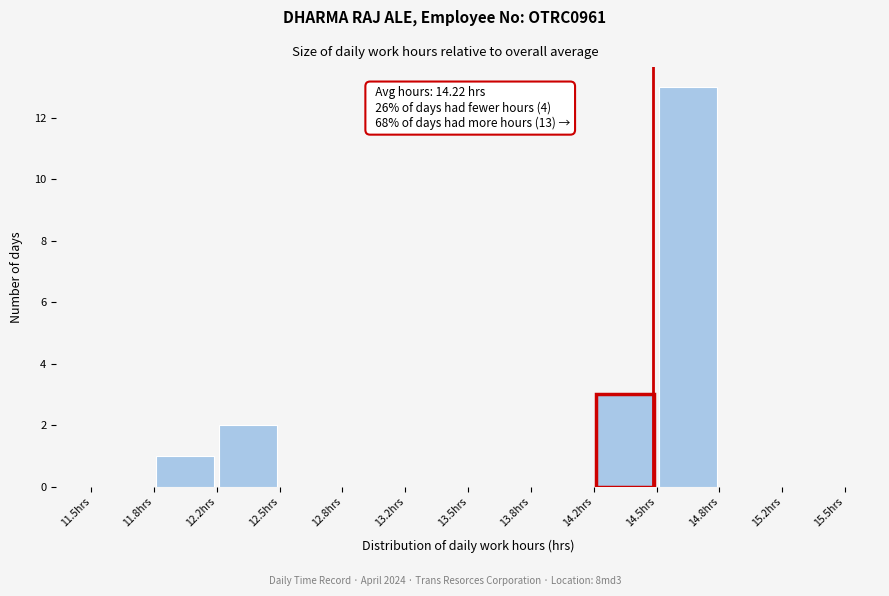

Which range on the x-axis has the tallest bar?

14.50 to 14.85